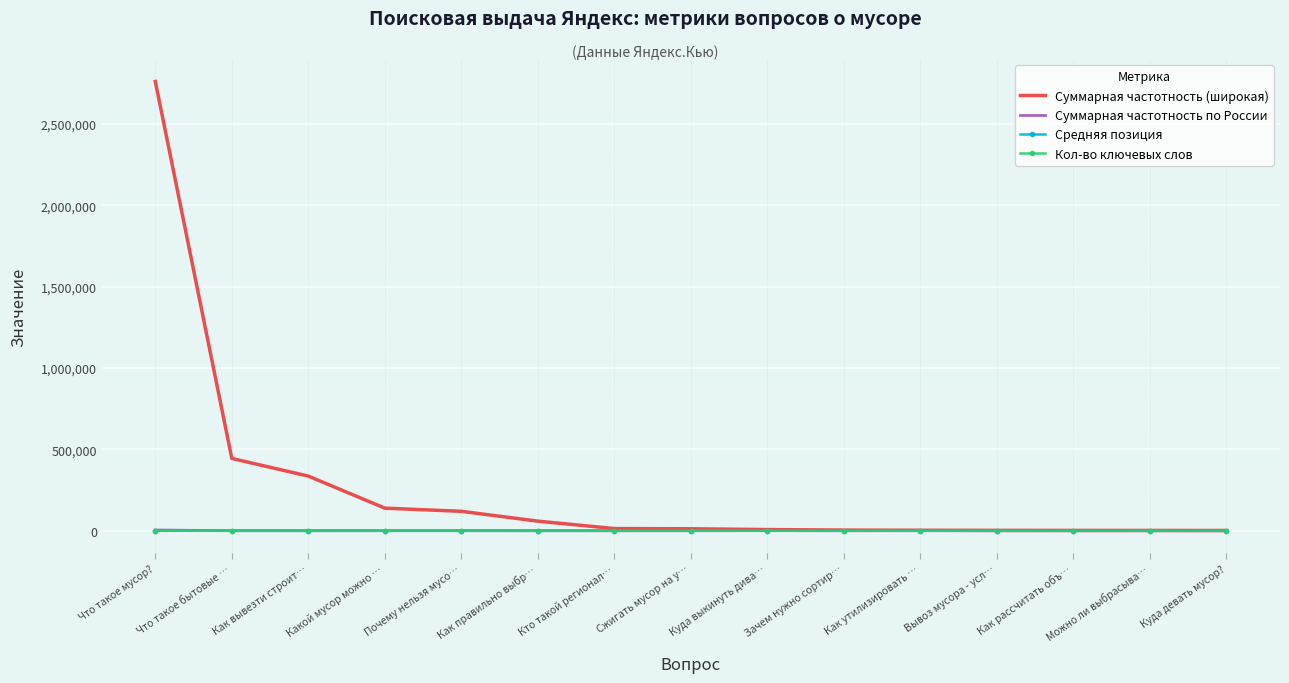

What position from the left is Как утилизировать …?

11